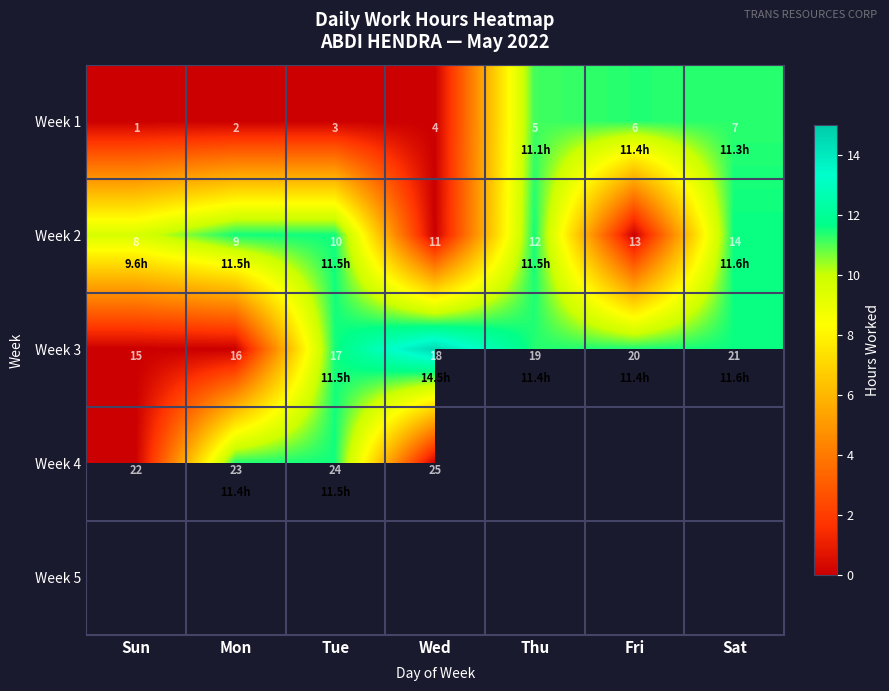

How many distinct data groups are displayed?

5